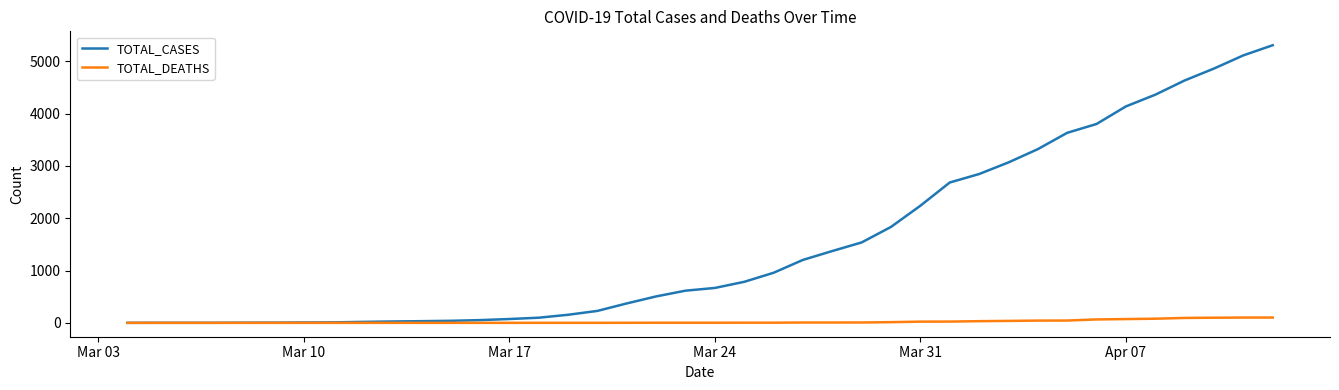

List the series in order of their peak value, highest first.

TOTAL_CASES, TOTAL_DEATHS